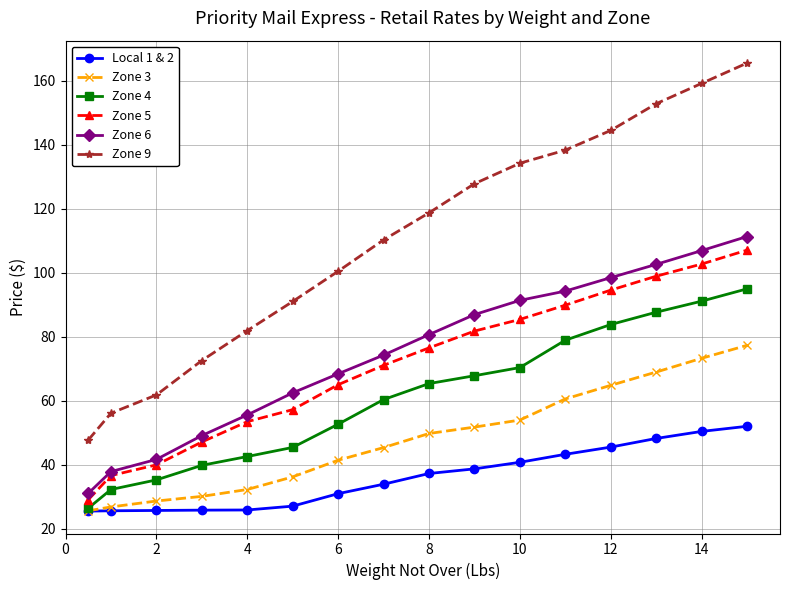

Which series has the largest total across all categories?

Zone 9